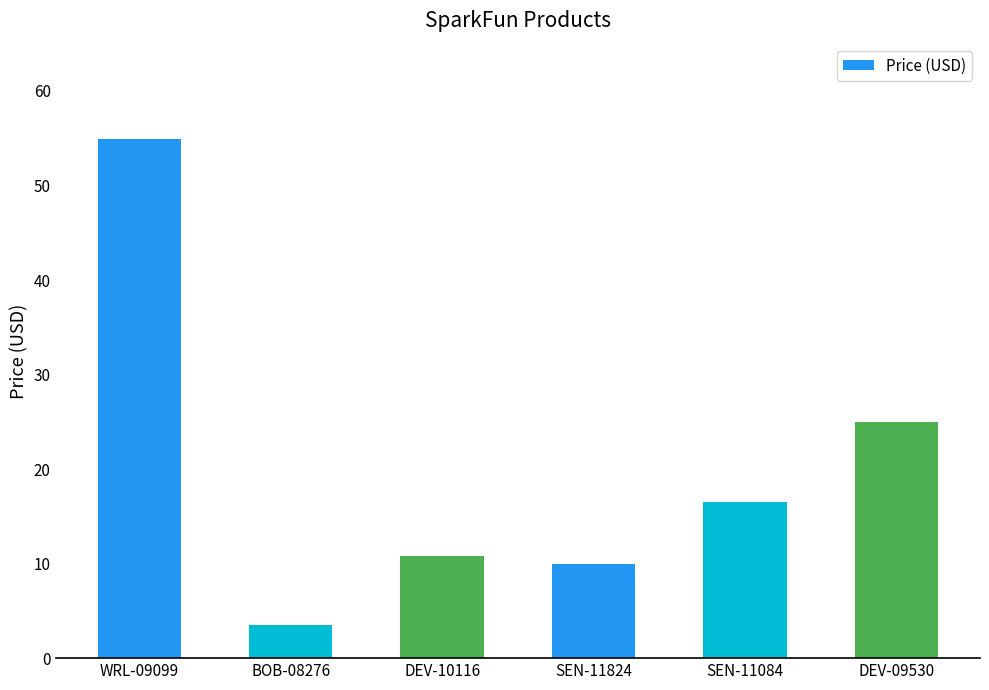

Between BOB-08276 and DEV-09530, which is larger?

DEV-09530